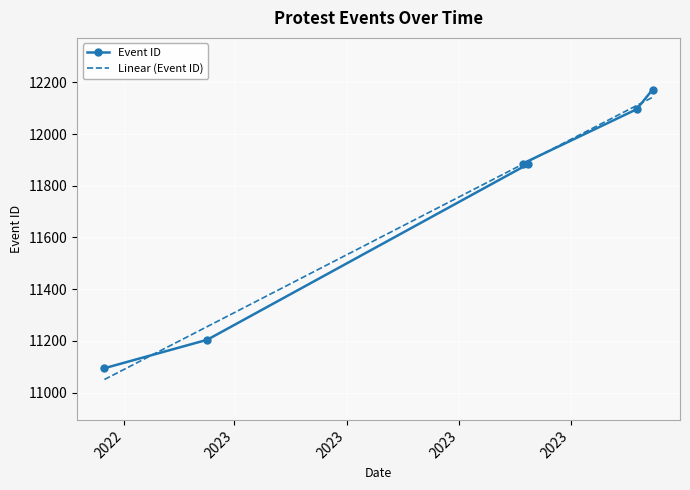

How many distinct data groups are displayed?

1